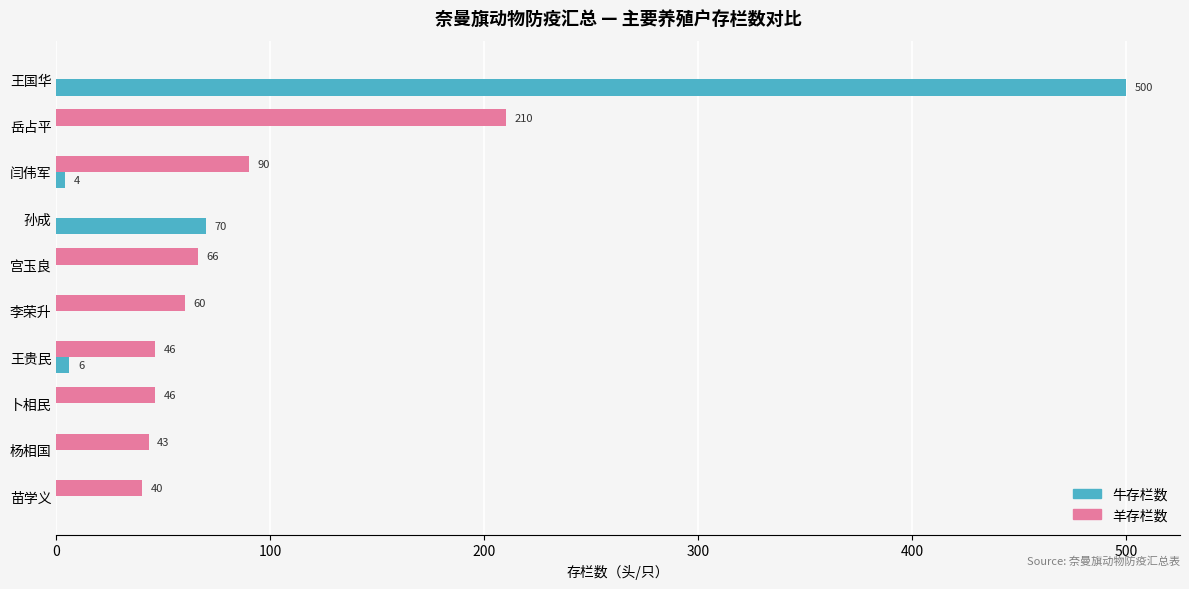

Which series has the widest spread of values?

牛存栏数